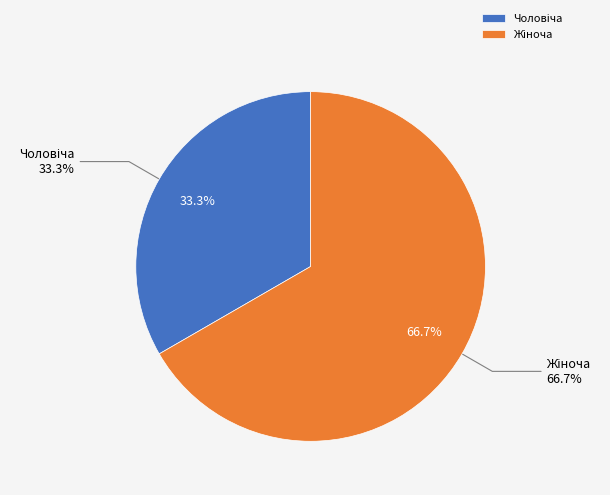

Is it true that Чоловіча is 20% of the pie?

False